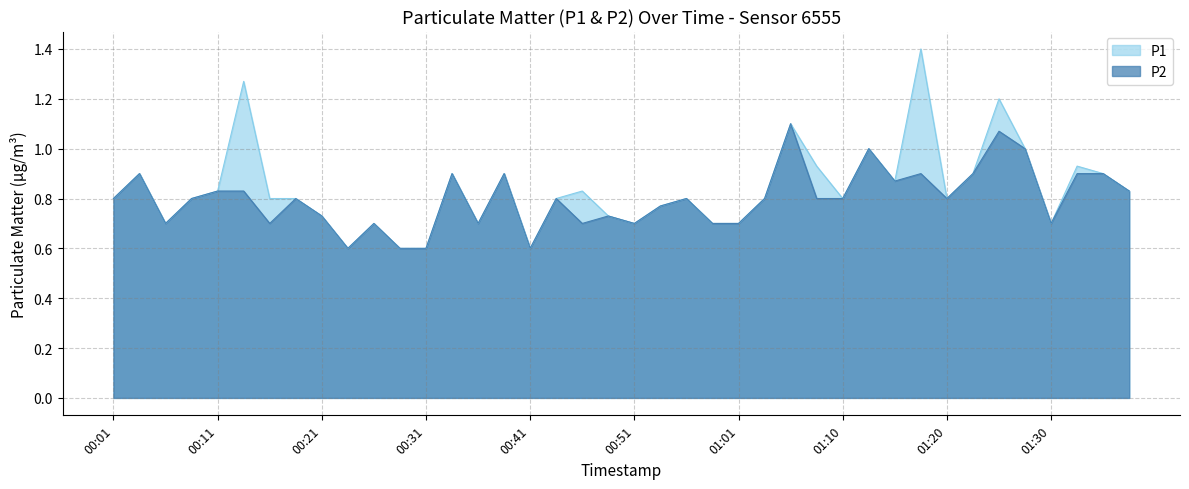

Rank the series at 00:56 from highest to lowest value.

P1, P2